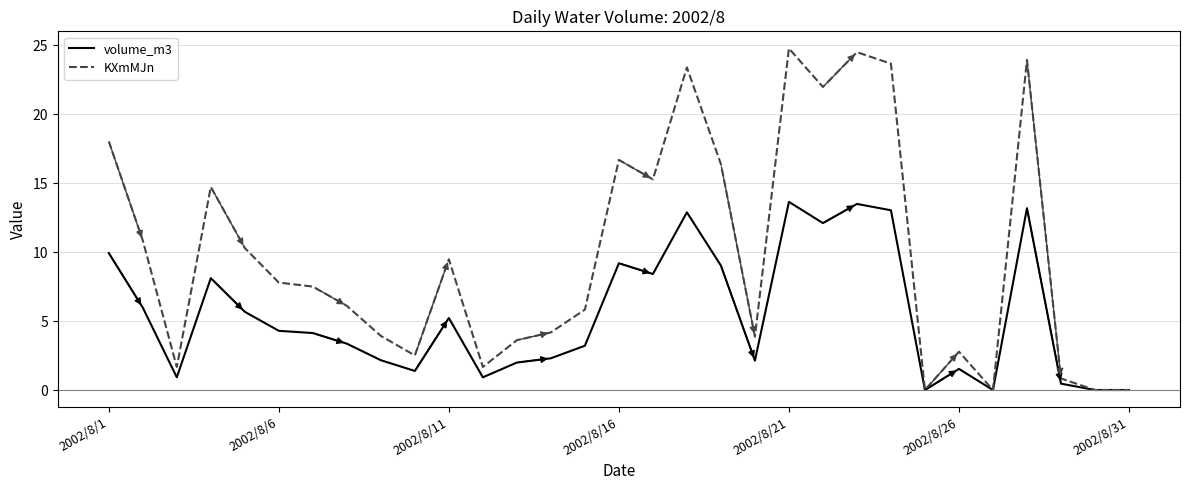

List the series in order of their overall mean, lowest first.

volume_m3, KXmMJn